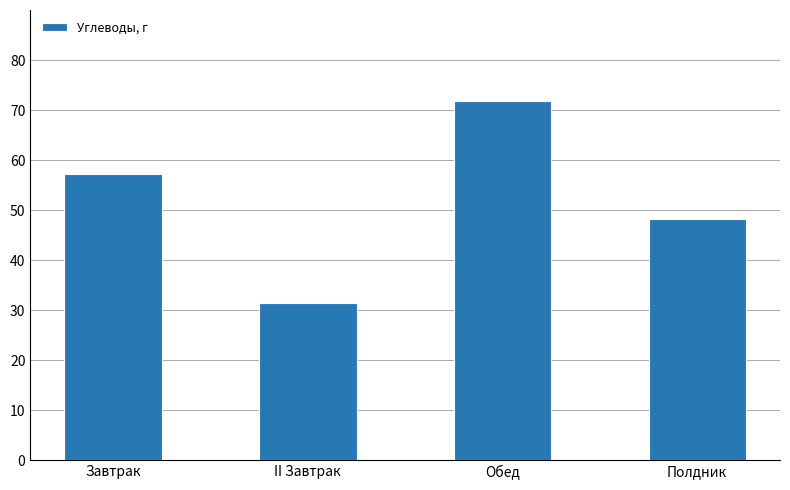

The value at II Завтрак is 31.4. True or false?

True